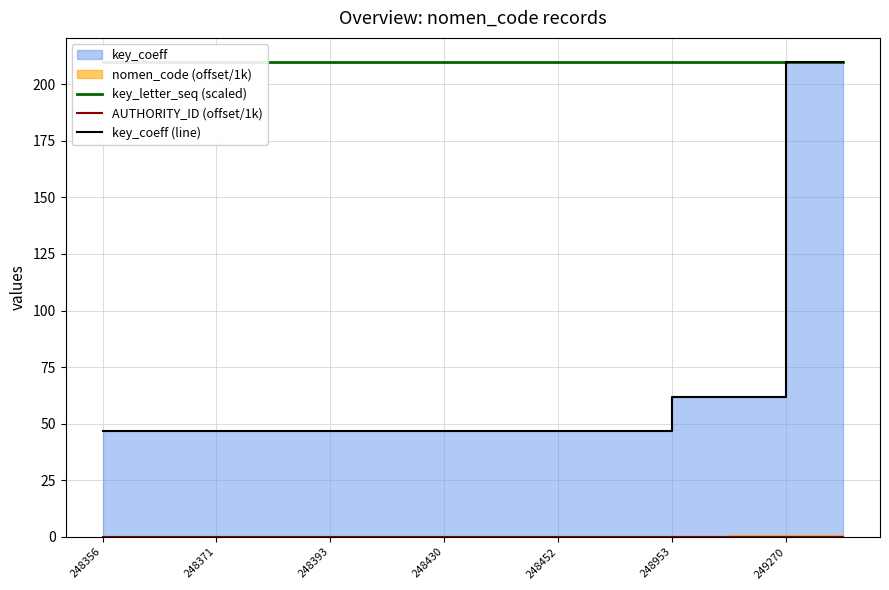

True or false: key_letter_seq (scaled) and key_coeff (line) intersect in this chart.

False